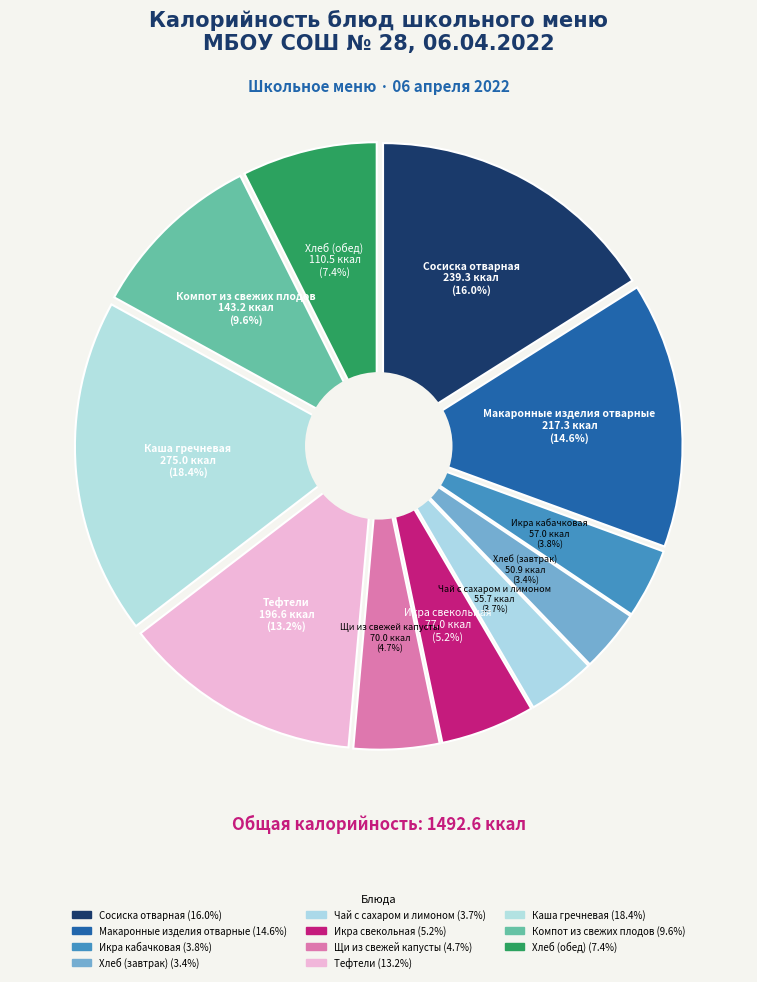

What percentage is the Тефтели slice, to the nearest percent?

13%